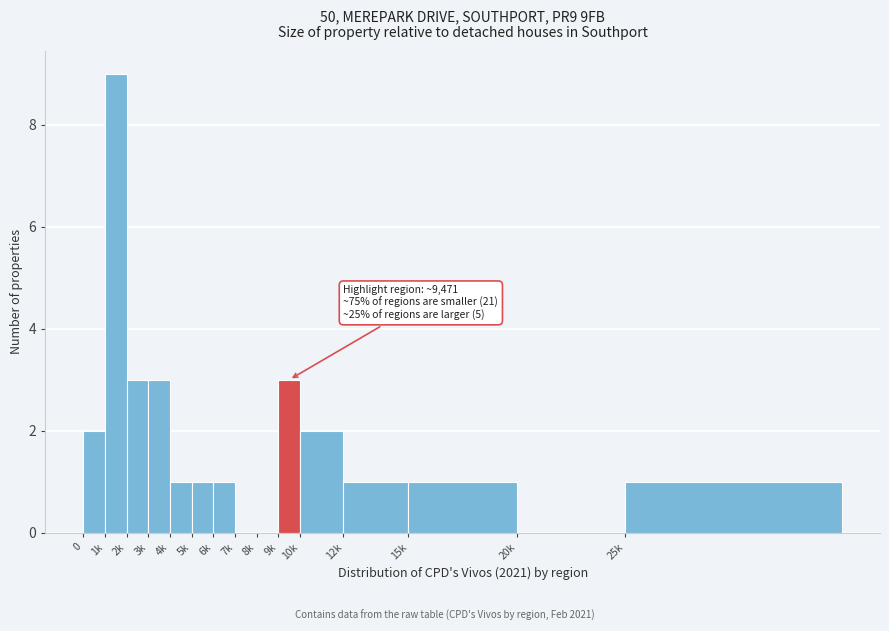

Reading left to right, what are all the values shown in this chart?

0=2	1k=9	2k=3	3k=3	4k=1	5k=1	6k=1	7k=0	8k=0	9k=3	10k=2	12k=1	15k=1	20k=0	25k=1